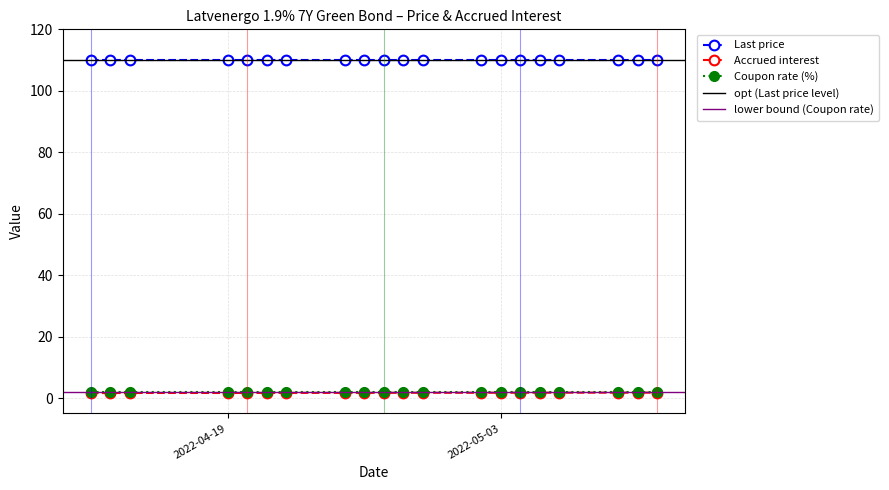

What is the average value of the Accrued interest series?

1.7